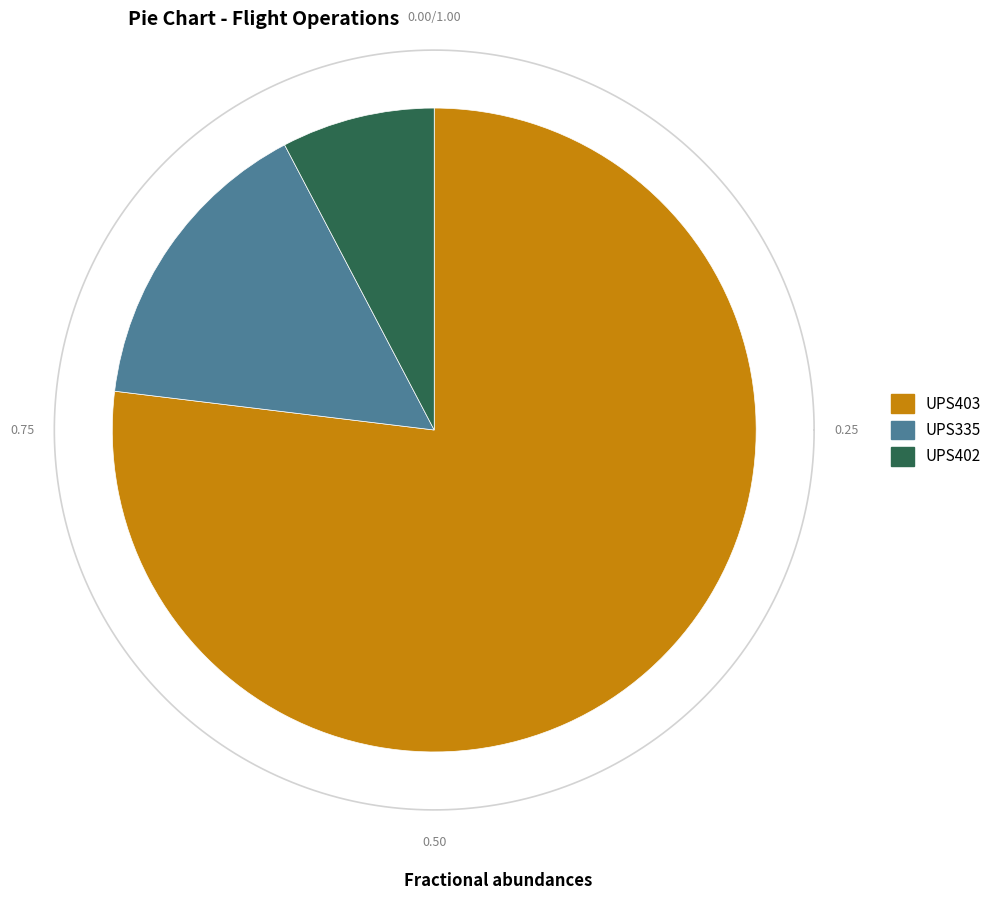

Which slice is the largest?

UPS403